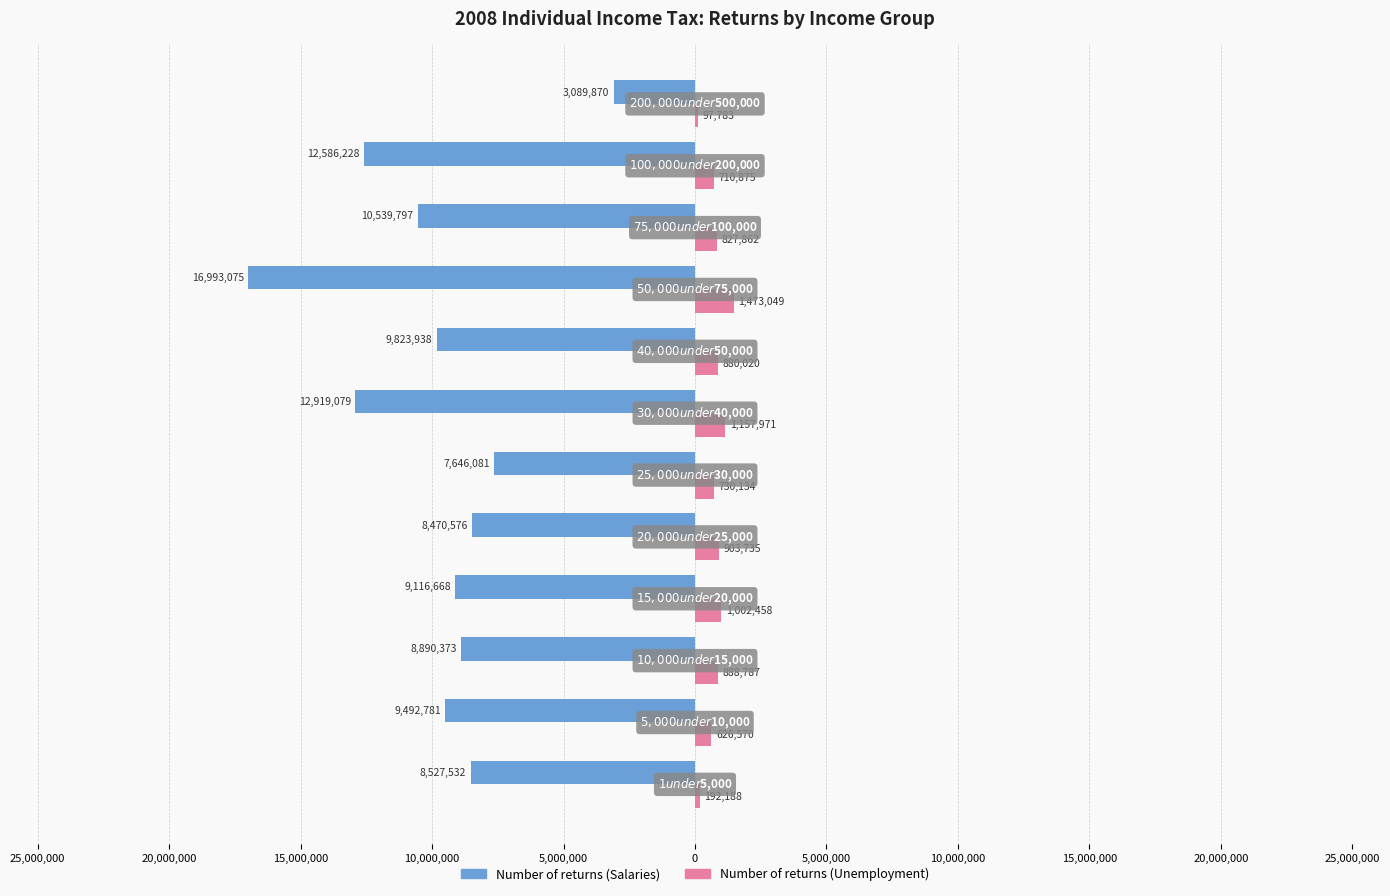

What are all the series names shown in the legend?

Number of returns (Salaries), Number of returns (Unemployment)